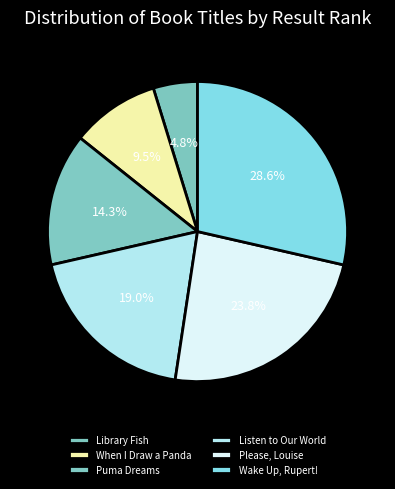

Combined, what portion of the pie is Wake Up, Rupert! and When I Draw a Panda?

38.1%